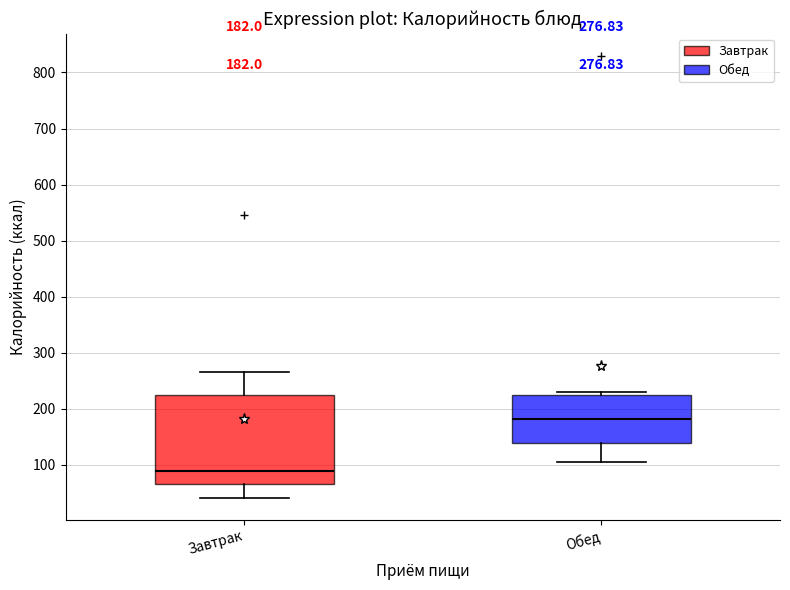

Which box's median line is the highest?

Обед